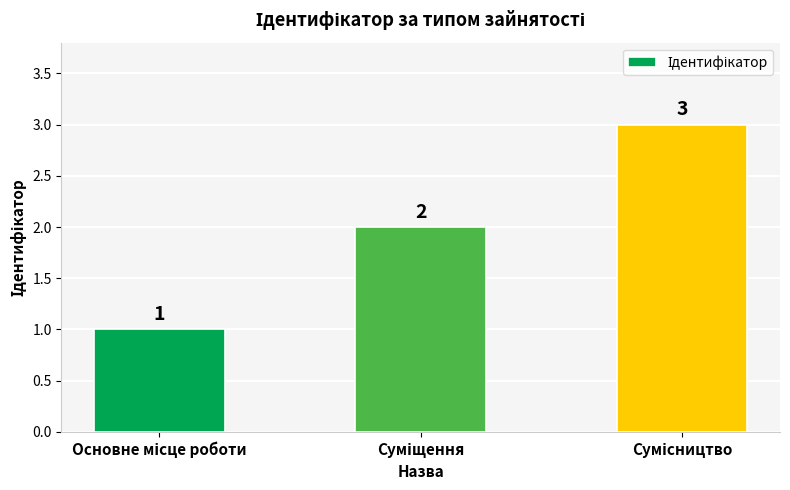

How many series are shown in this chart?

1